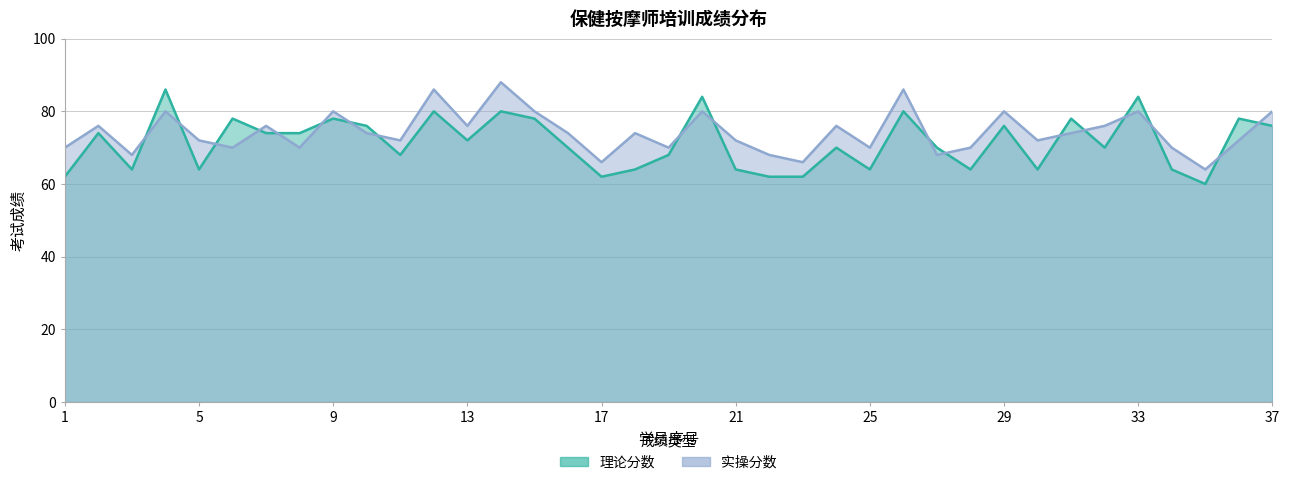

Reading left to right, extract all data points from this chart.

理论分数: 1=62	2=74	3=64	4=86	5=64	6=78	7=74	8=74	9=78	10=76	11=68	12=80	13=72	14=80	15=78	16=70	17=62	18=64	19=68	20=84	21=64	22=62	23=62	24=70	25=64	26=80	27=70	28=64	29=76	30=64	31=78	32=70	33=84	34=64	35=60	36=78	37=76
实操分数: 1=70	2=76	3=68	4=80	5=72	6=70	7=76	8=70	9=80	10=74	11=72	12=86	13=76	14=88	15=80	16=74	17=66	18=74	19=70	20=80	21=72	22=68	23=66	24=76	25=70	26=86	27=68	28=70	29=80	30=72	31=74	32=76	33=80	34=70	35=64	36=72	37=80